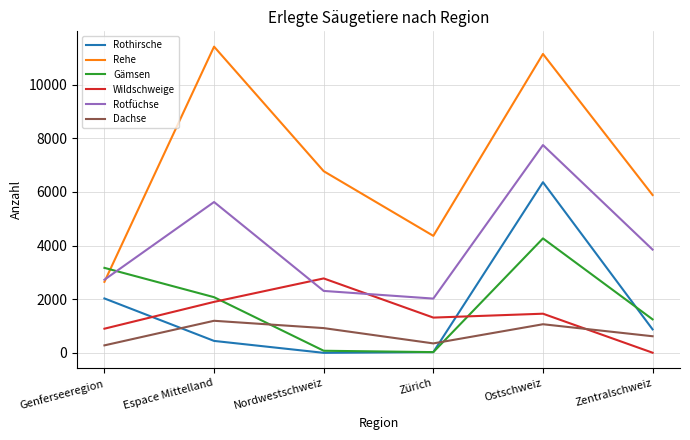

What is the greatest value displayed?

11422